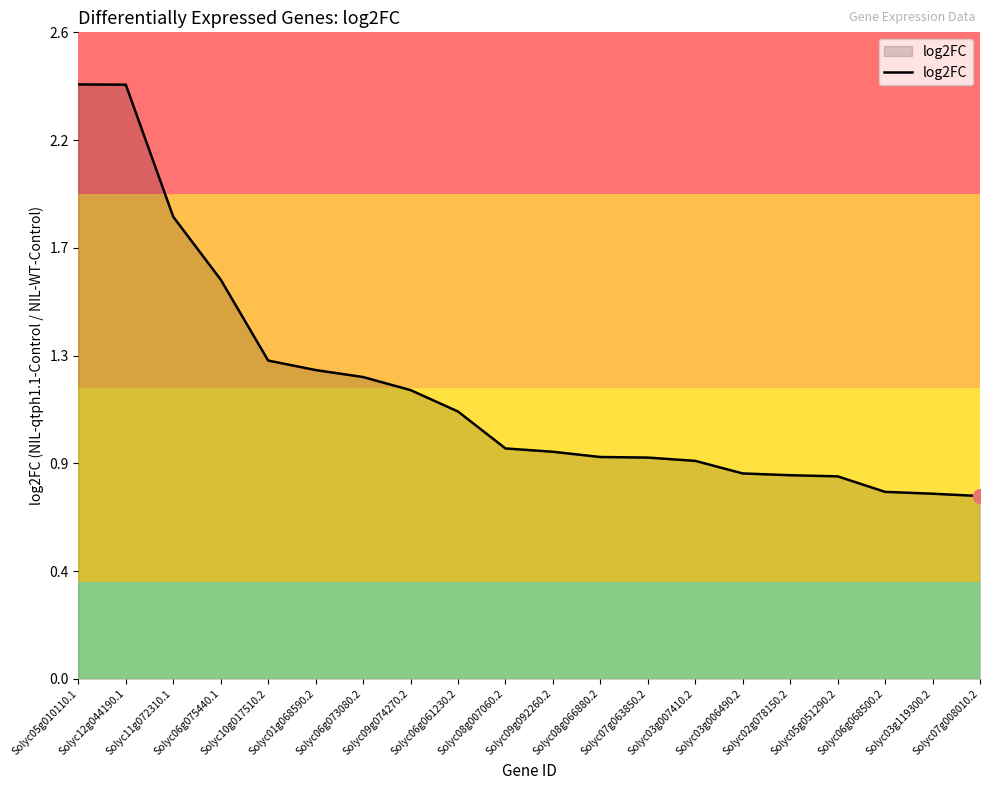

List the labels in order of value, smallest first.

Solyc07g008010.2, Solyc03g119300.2, Solyc06g068500.2, Solyc05g051290.2, Solyc02g078150.2, Solyc03g006490.2, Solyc03g007410.2, Solyc07g063850.2, Solyc08g066880.2, Solyc09g092260.2, Solyc08g007060.2, Solyc06g061230.2, Solyc09g074270.2, Solyc06g073080.2, Solyc01g068590.2, Solyc10g017510.2, Solyc06g075440.1, Solyc11g072310.1, Solyc12g044190.1, Solyc05g010110.1